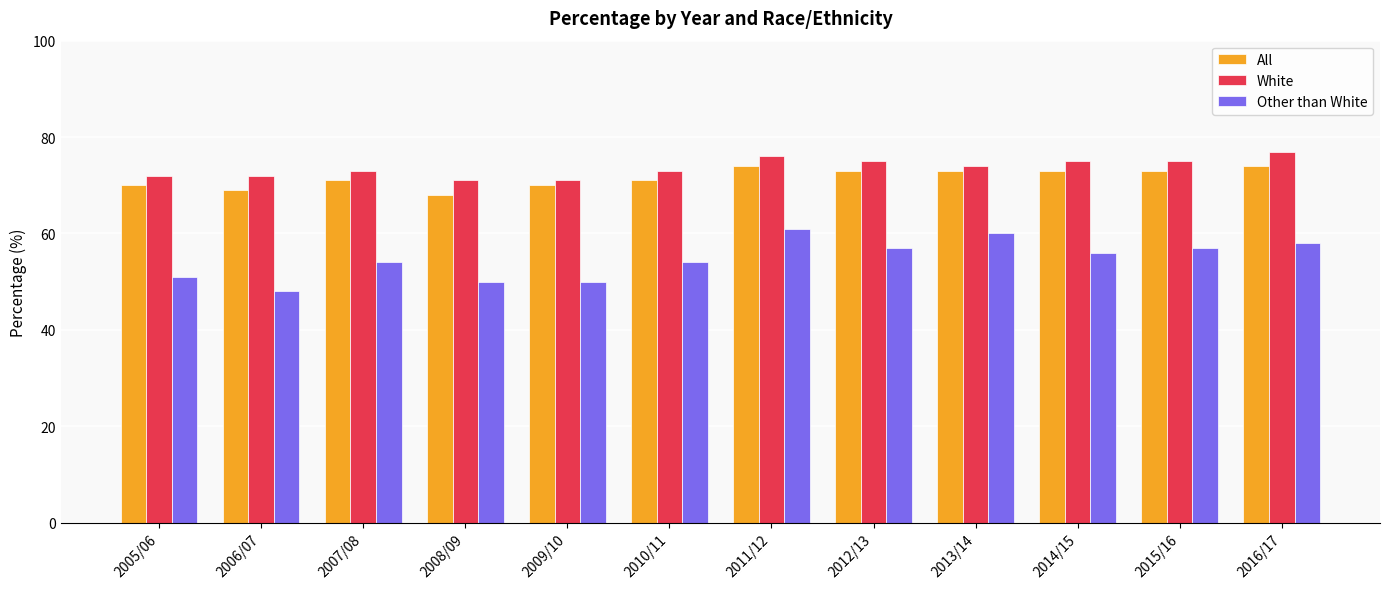

Reading left to right, list all the values displayed in this chart.

All: 2005/06=70	2006/07=69	2007/08=71	2008/09=68	2009/10=70	2010/11=71	2011/12=74	2012/13=73	2013/14=73	2014/15=73	2015/16=73	2016/17=74
White: 2005/06=72	2006/07=72	2007/08=73	2008/09=71	2009/10=71	2010/11=73	2011/12=76	2012/13=75	2013/14=74	2014/15=75	2015/16=75	2016/17=77
Other than White: 2005/06=51	2006/07=48	2007/08=54	2008/09=50	2009/10=50	2010/11=54	2011/12=61	2012/13=57	2013/14=60	2014/15=56	2015/16=57	2016/17=58